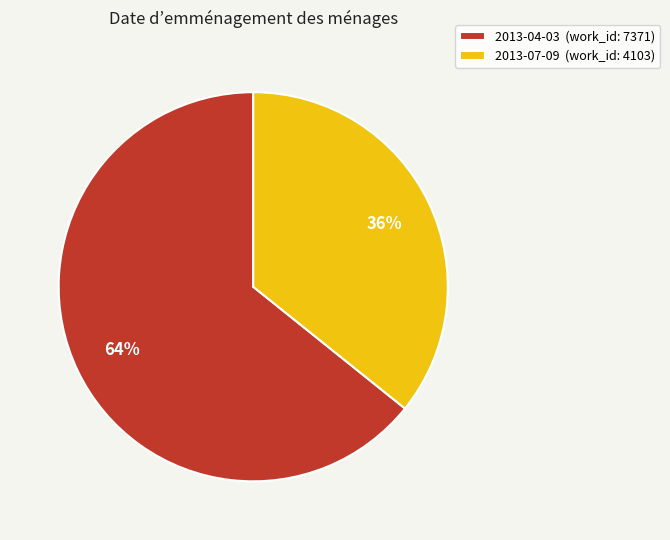

How many segments does this pie chart have?

2